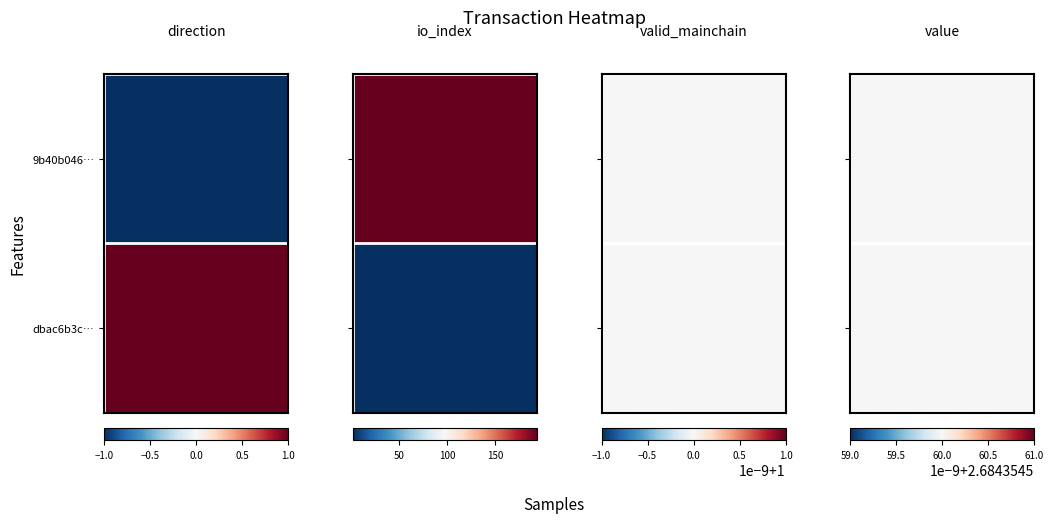

The 9b40b046… series shows 194.0 at io_index. True or false?

True